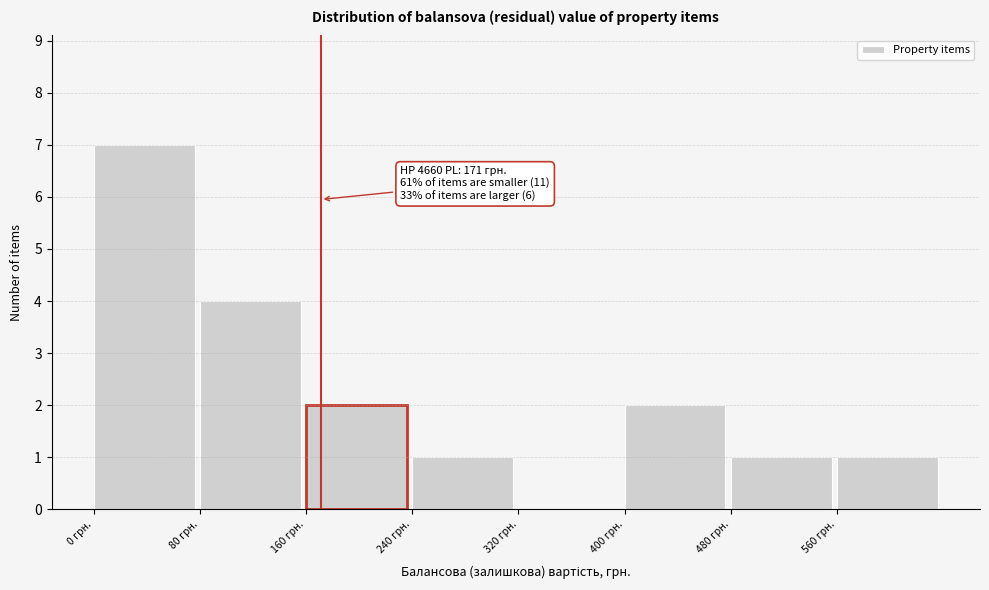

Over which range of the x-axis is the bar tallest?

0 to 80